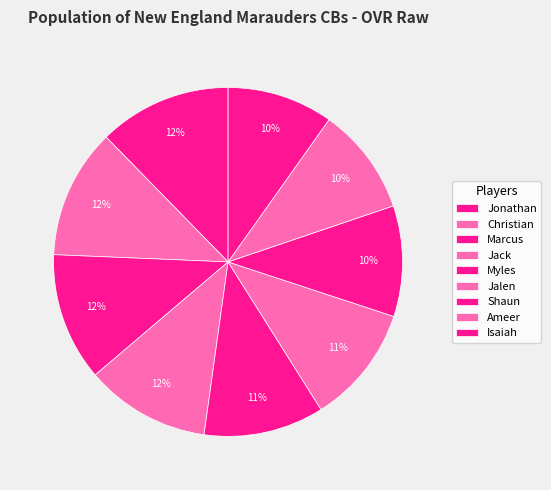

To the nearest percent, what is the combined percentage of Marcus and Jonathan?

24%